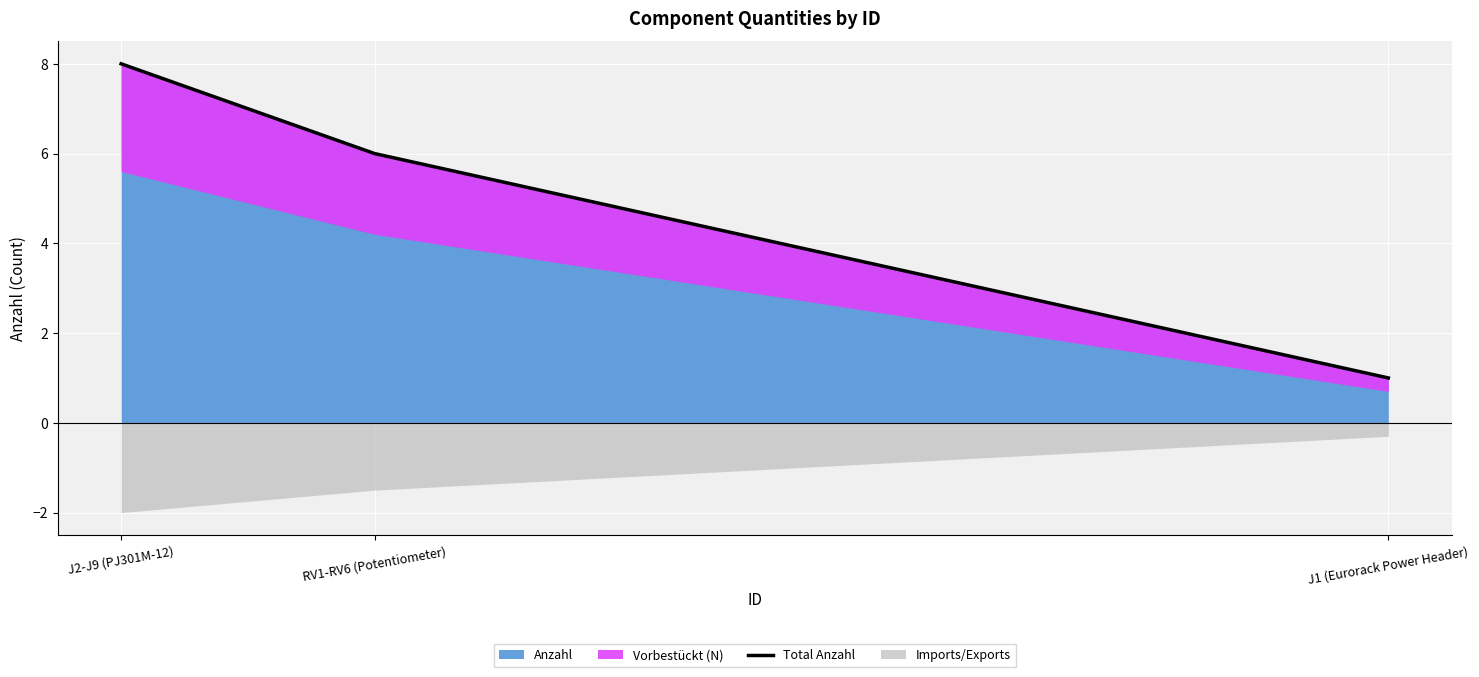

What is the sum of the values at J2-J9 (PJ301M-12) and RV1-RV6 (Potentiometer)?

14